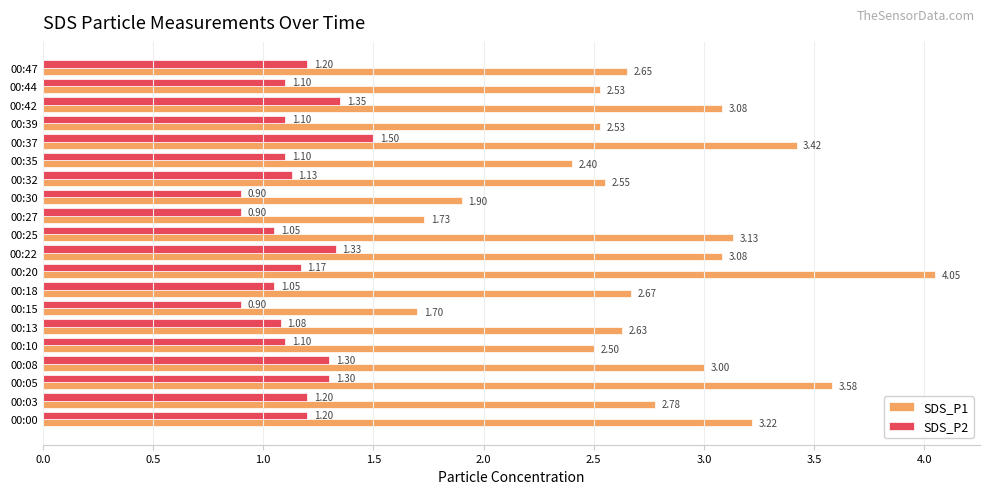

At 00:37, list the series in order from largest to smallest.

SDS_P1, SDS_P2